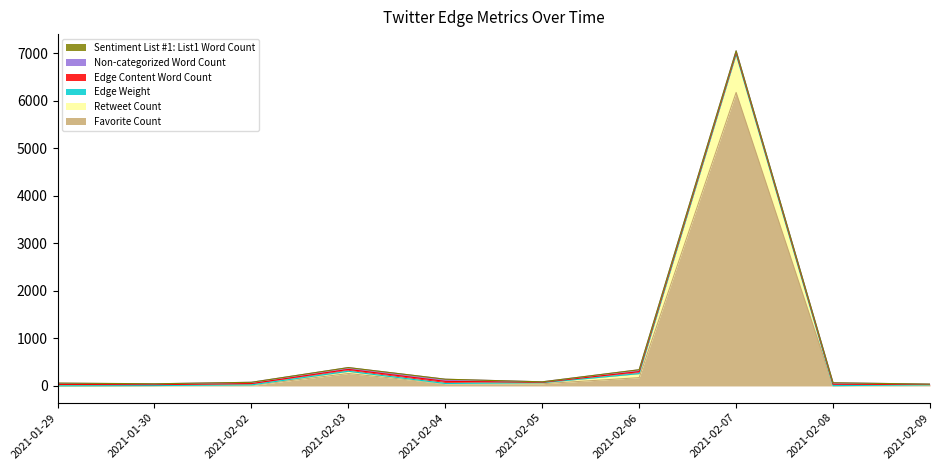

Reading left to right, transcribe all the data shown in this chart.

Favorite Count: 1	4	11	262	48	47	175	6171	4	12
Retweet Count: 1	4	11	46	3	21	84	804	2	10
Edge Weight: 1	1	1	1	1	1	1	1	1	1
Edge Content Word Count: 29	19	27	39	45	9	41	35	30	8
Non-categorized Word Count: 25	17	27	37	44	9	38	35	30	8
Sentiment List #1: List1 Word Count: 4	1	0	2	1	0	3	0	0	0